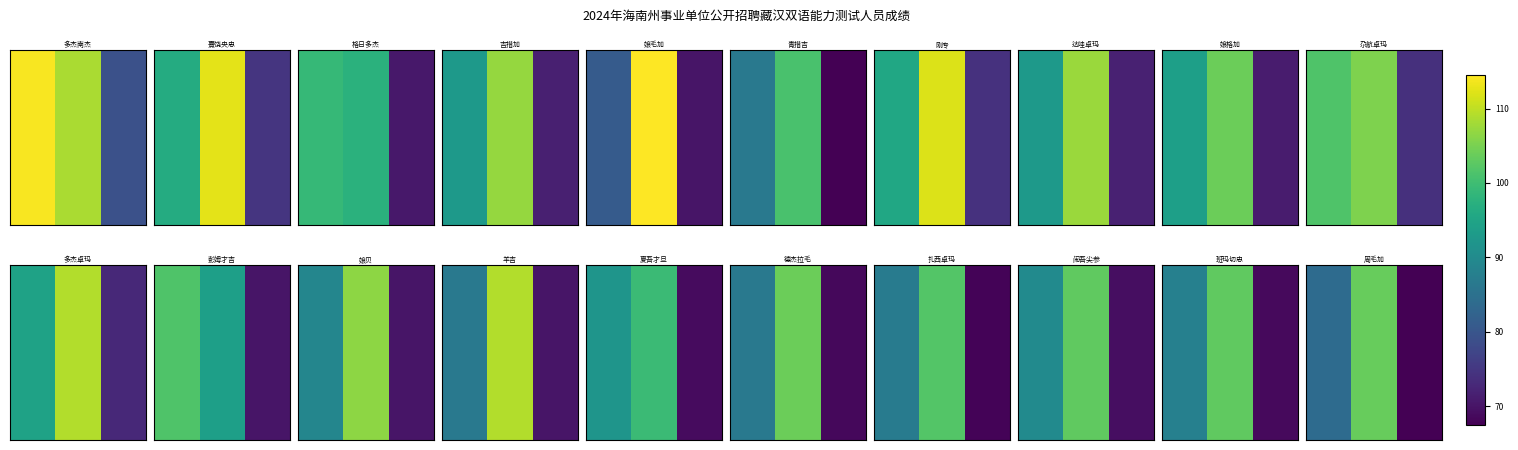

How many data points does each series have?

3